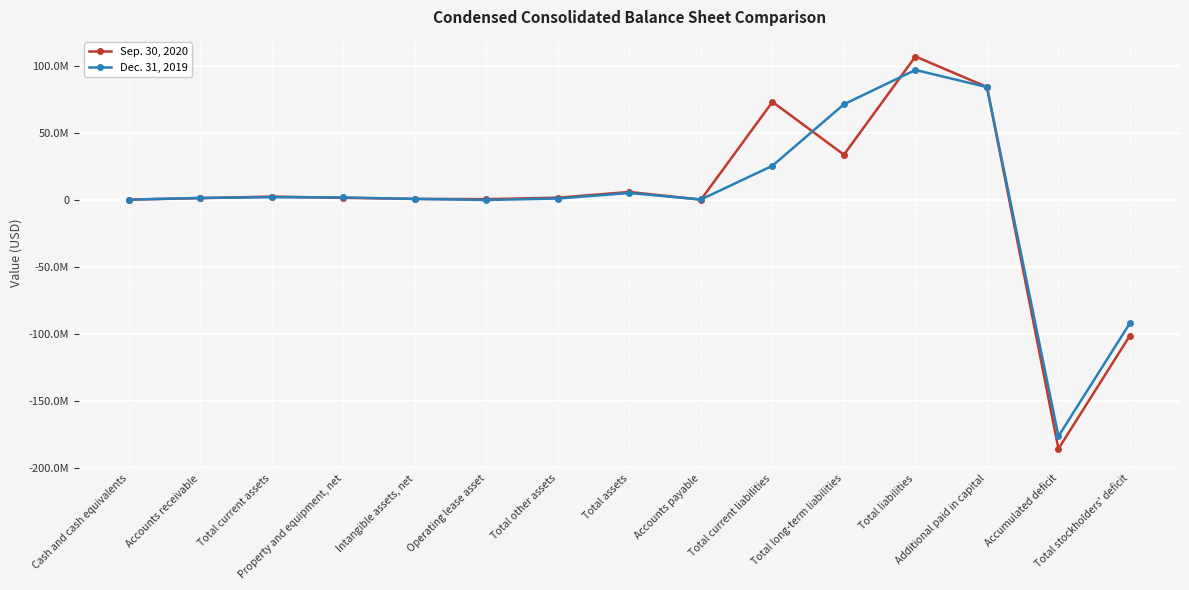

Where is the first local minimum for Sep. 30, 2020?

Operating lease asset